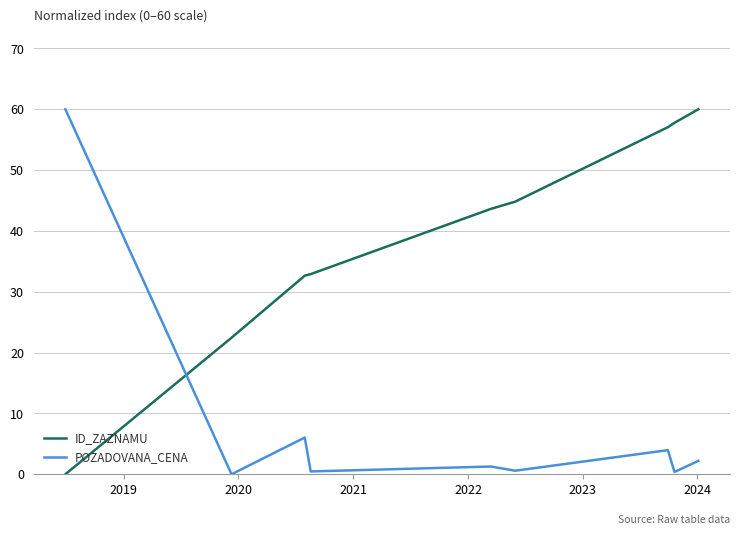

Does the chart have visible grid lines?

Yes